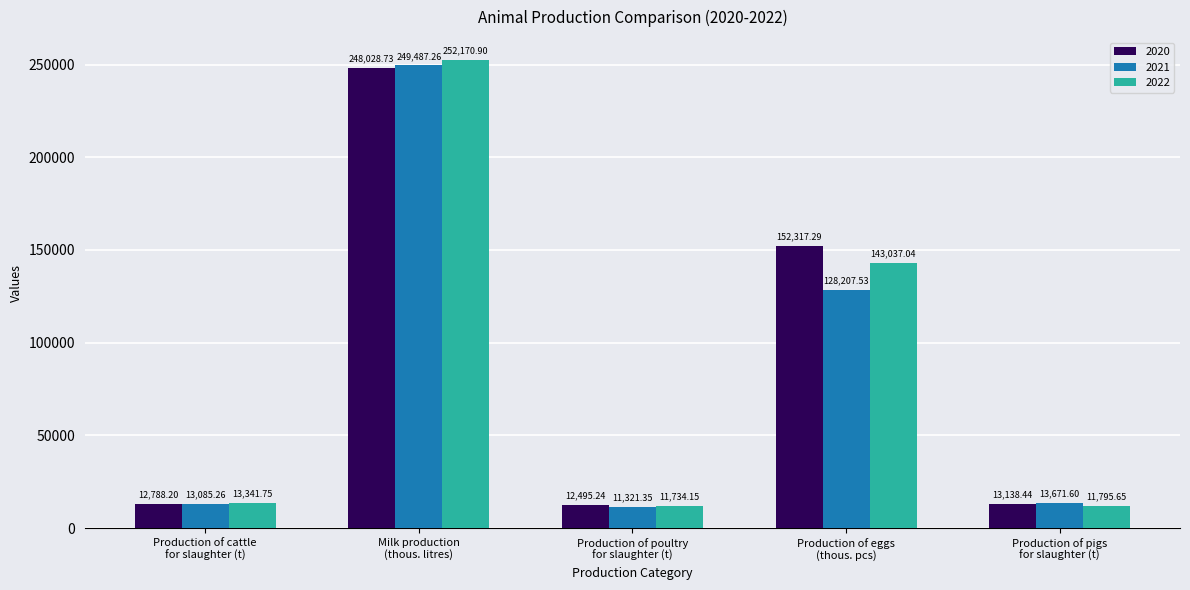

True or false: 2020 has a value of 13138.4 at Production of pigs
for slaughter (t).

True